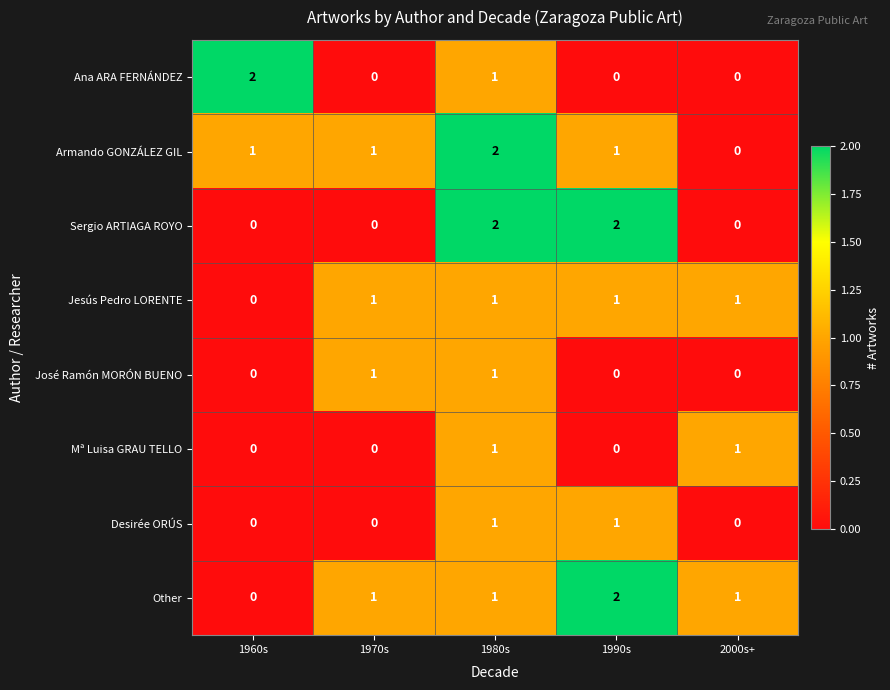

Which series changed the most between 1960s and 1980s?

Sergio ARTIAGA ROYO